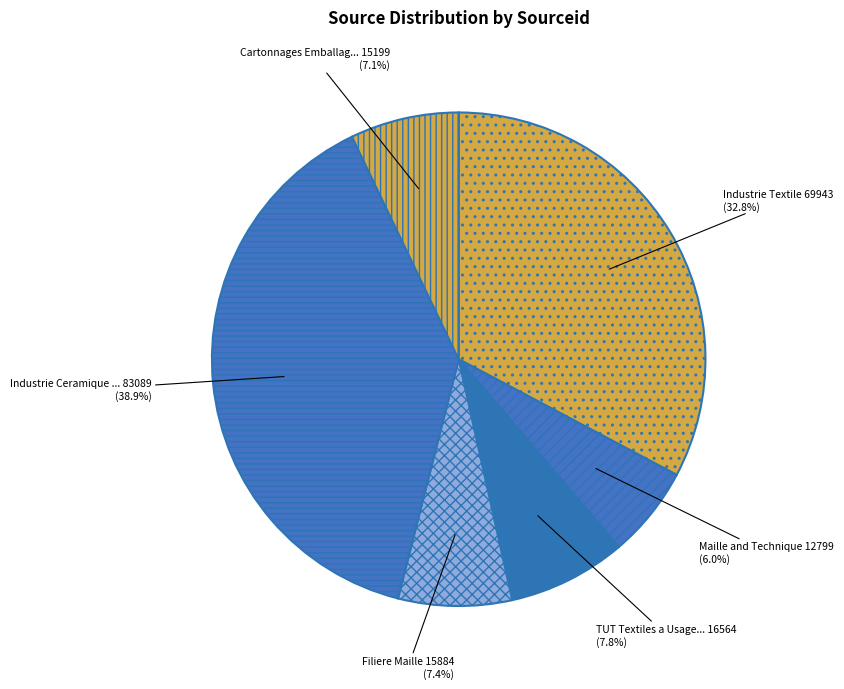

How many slices are in this pie chart?

6